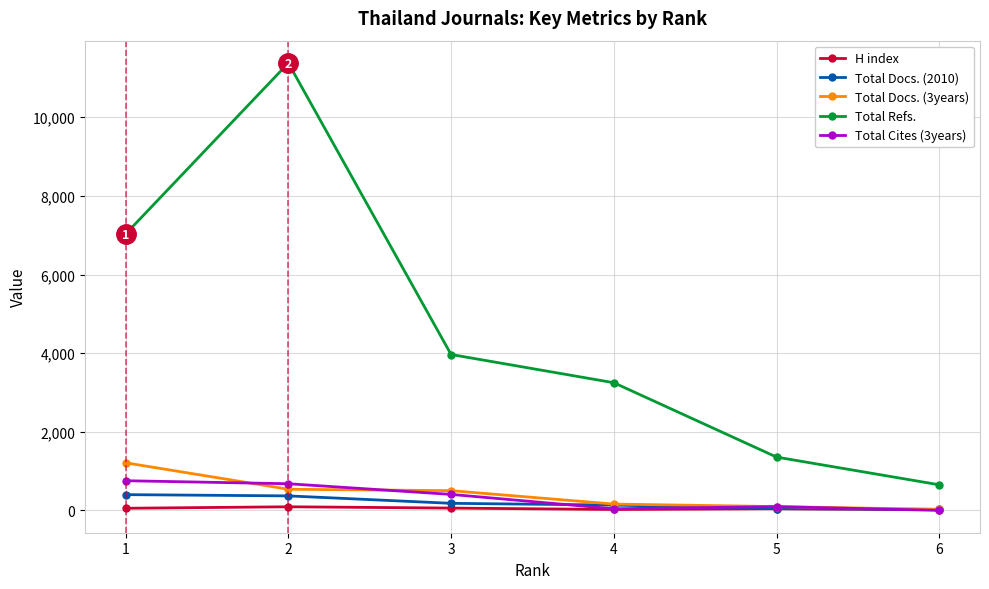

True or false: Total Cites (3years) and Total Refs. cross at least once.

False